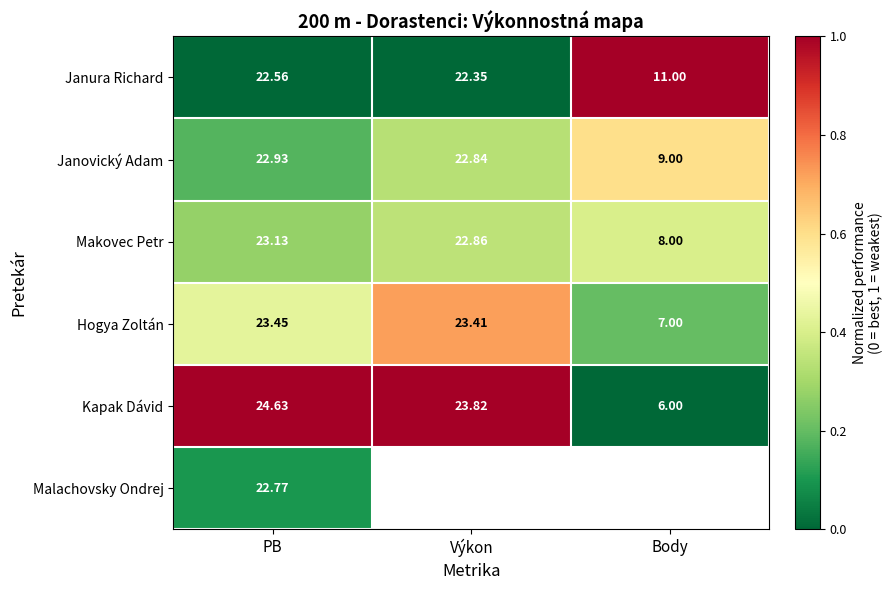

At which label does Janovický Adam reach its peak?

PB